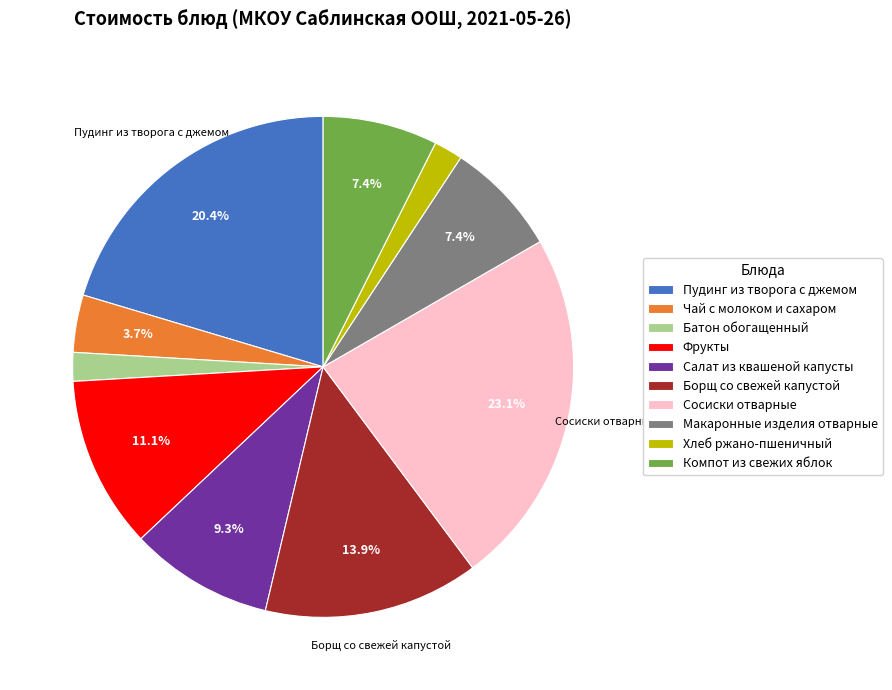

What is the ratio of the value at Сосиски отварные to the value at Макаронные изделия отварные?

3.1